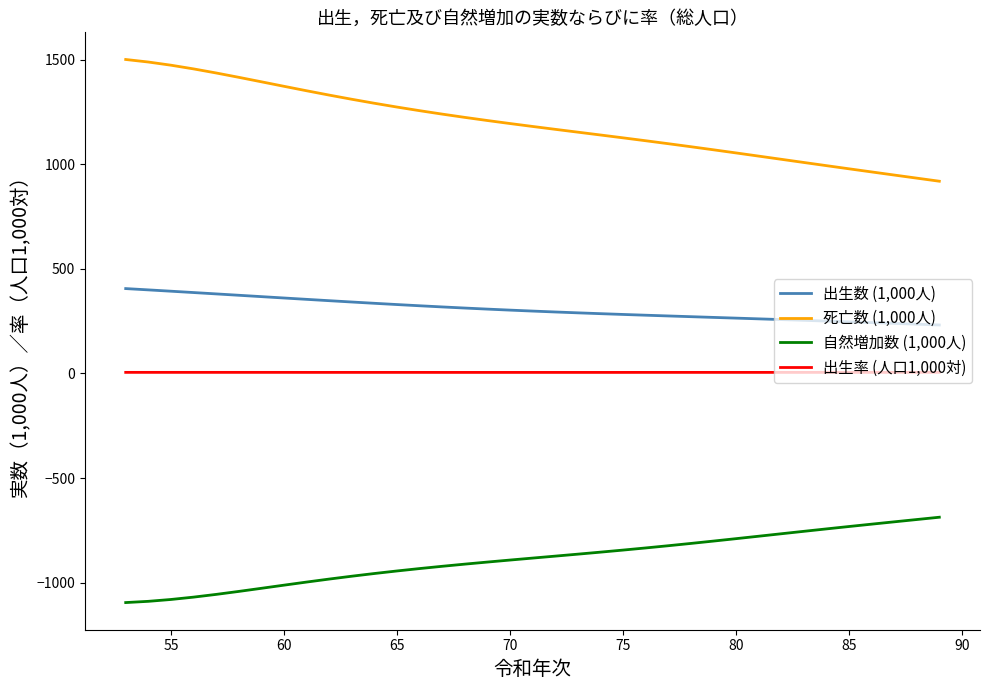

True or false: 出生率 (人口1,000対) and 自然増加数 (1,000人) cross at least once.

False